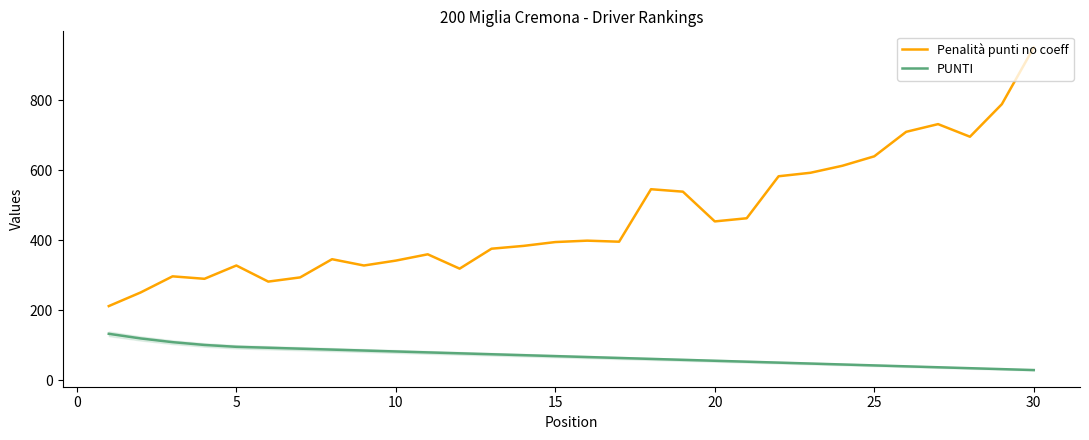

What is the difference between the maximum and minimum values in the PUNTI series?

103.6